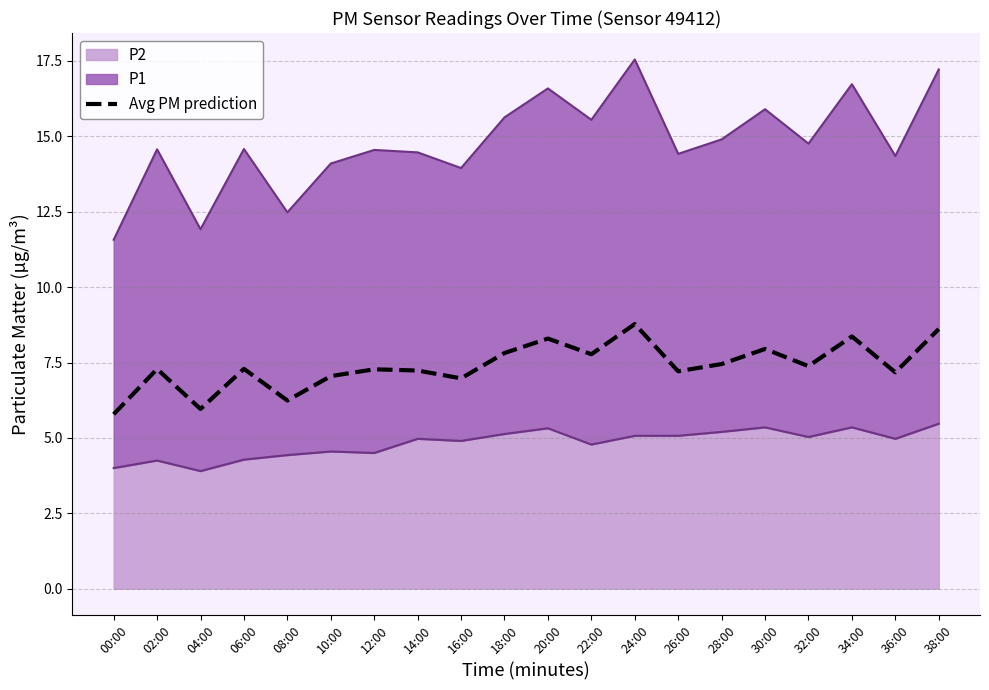

What is the label of the 10th point from the right?

20:00